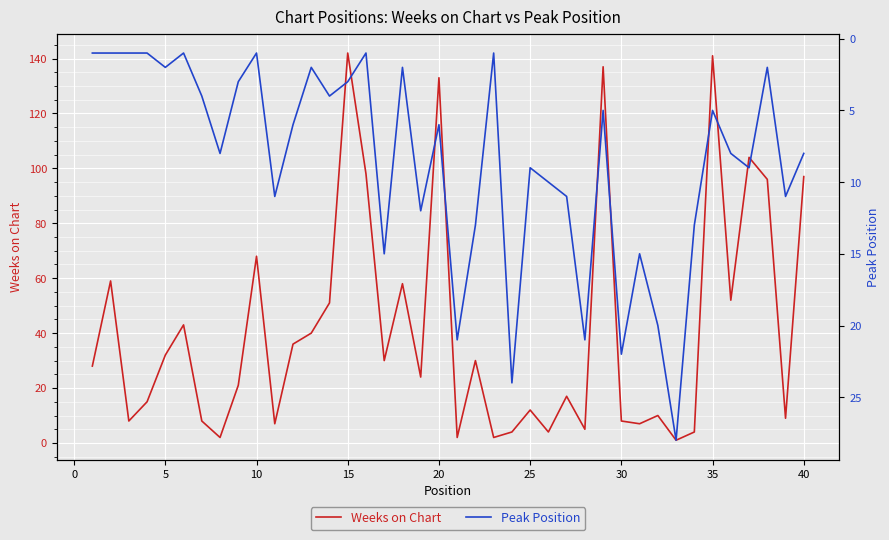

What is the highest value of the Weeks on Chart series?

142